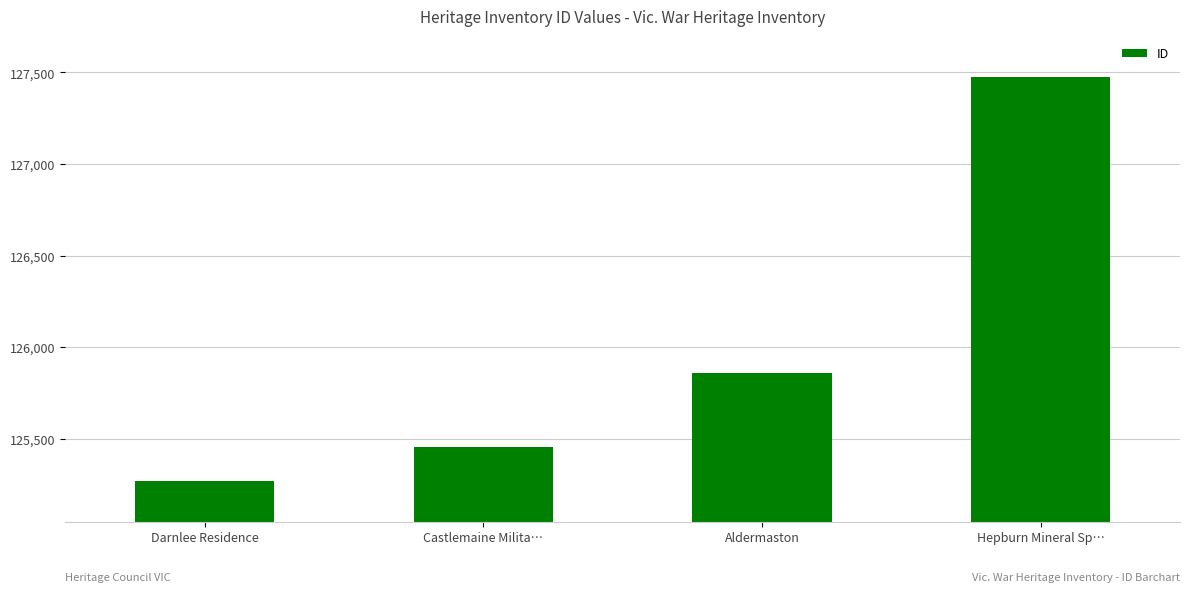

What is the approximate value at Castlemaine Milita…?

125456